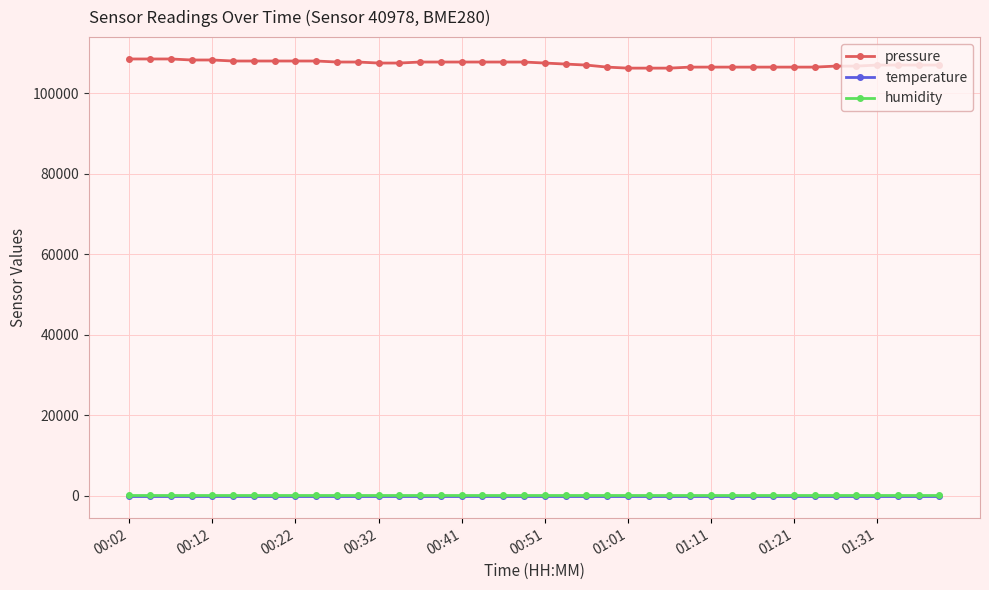

True or false: temperature and humidity intersect in this chart.

False